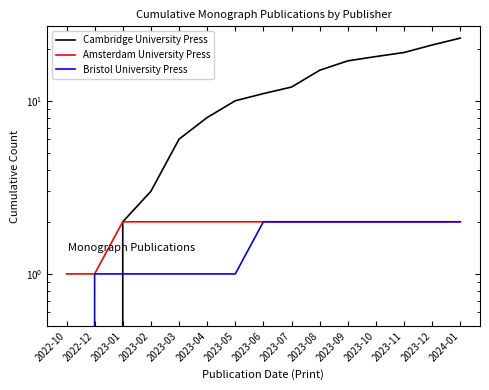

Which category has the lowest value in the Cambridge University Press series?

2022-10